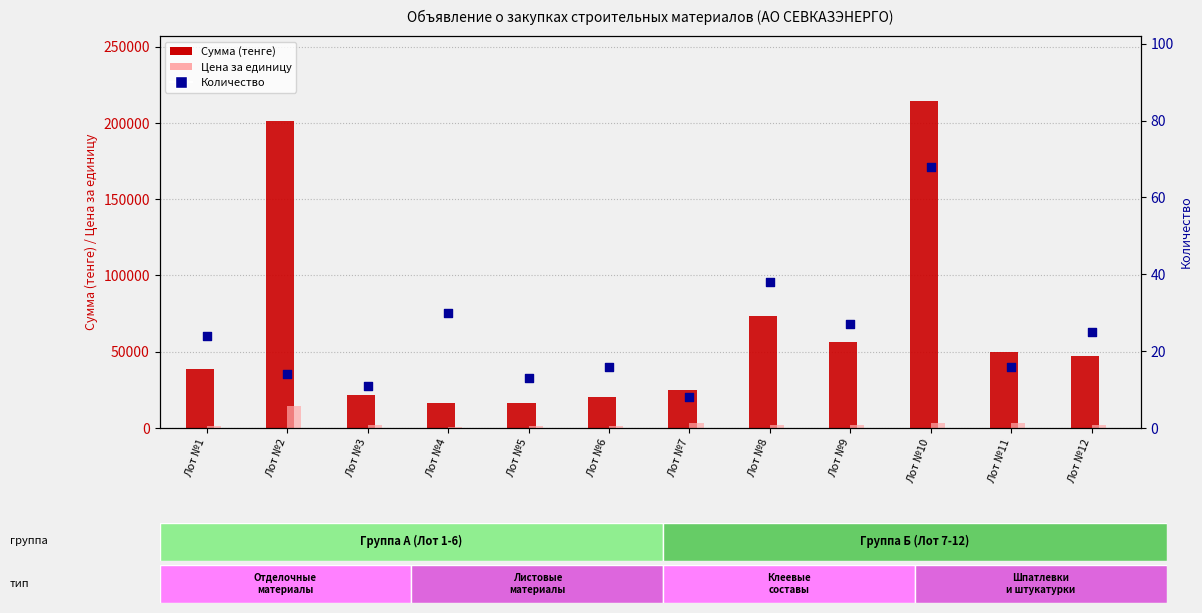

At which category is the sum across all series the highest?

Лот №10